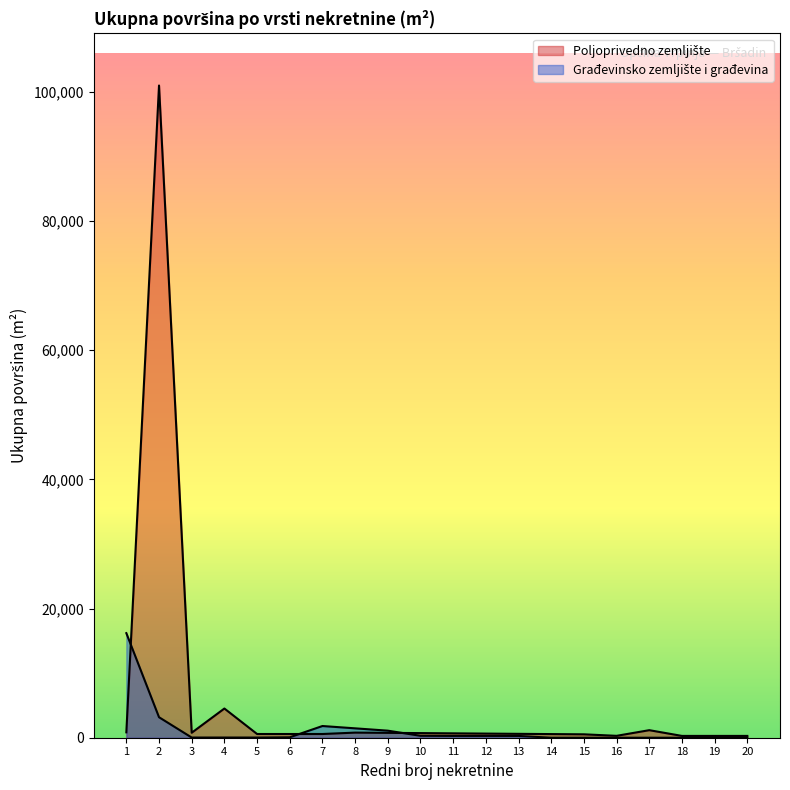

What is the maximum value shown in the chart?

100979